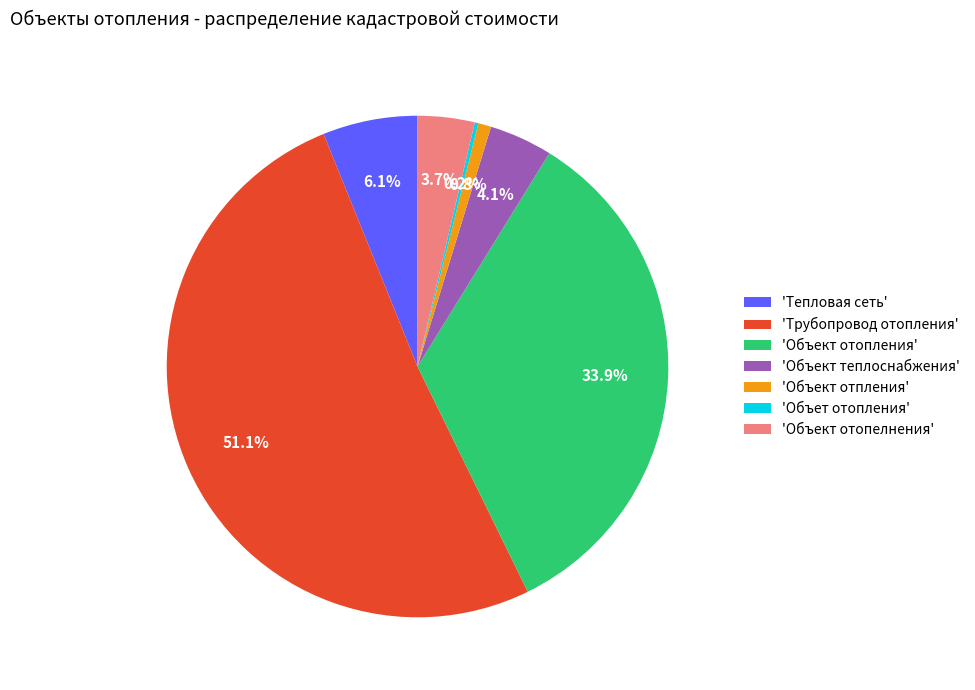

What is the ratio of the value at 'Объект отопелнения' to the value at 'Тепловая сеть'?

0.6